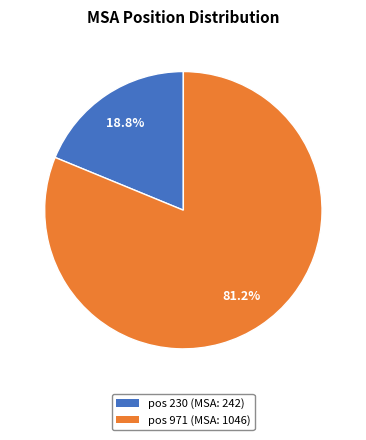

Which has a higher value, pos 971 (MSA: 1046) or pos 230 (MSA: 242)?

pos 971 (MSA: 1046)